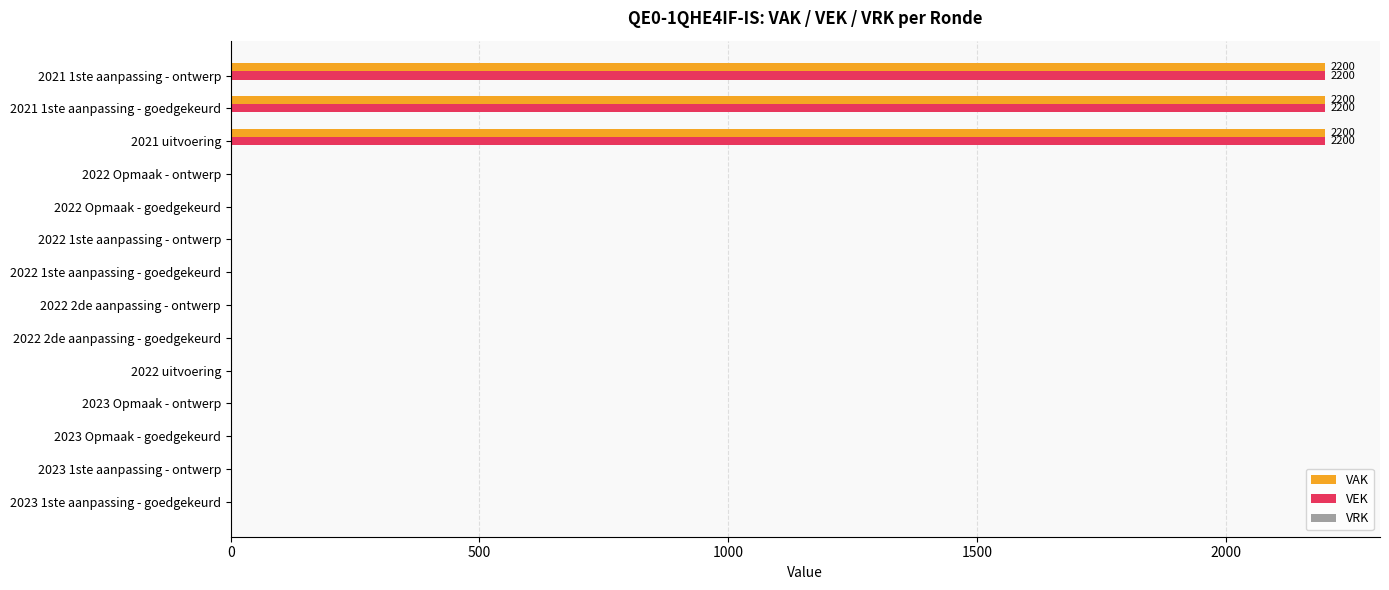

What is the greatest value displayed?

2200